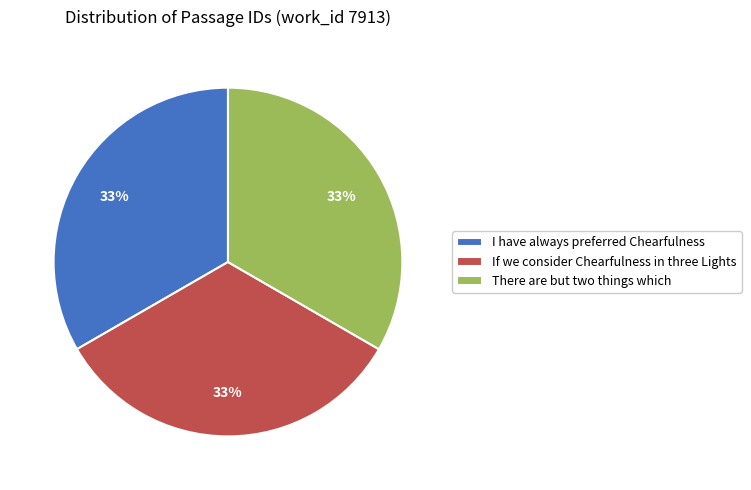

How many slices are in this pie chart?

3